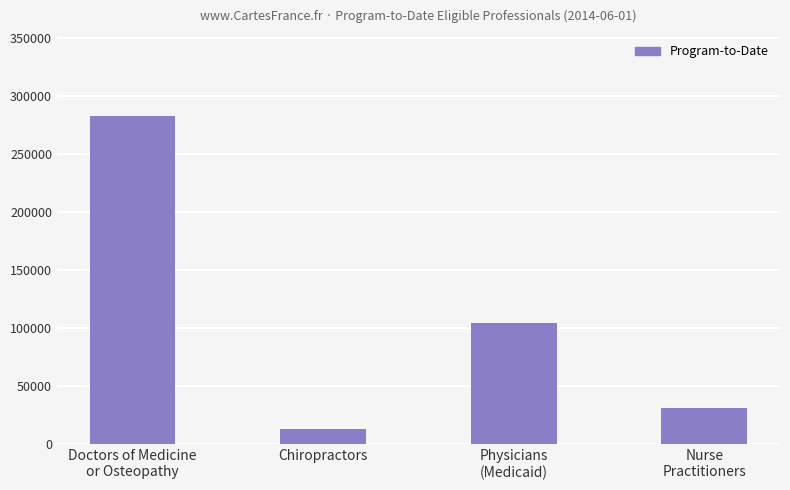

True or false: the data shows 13099 at Chiropractors.

True